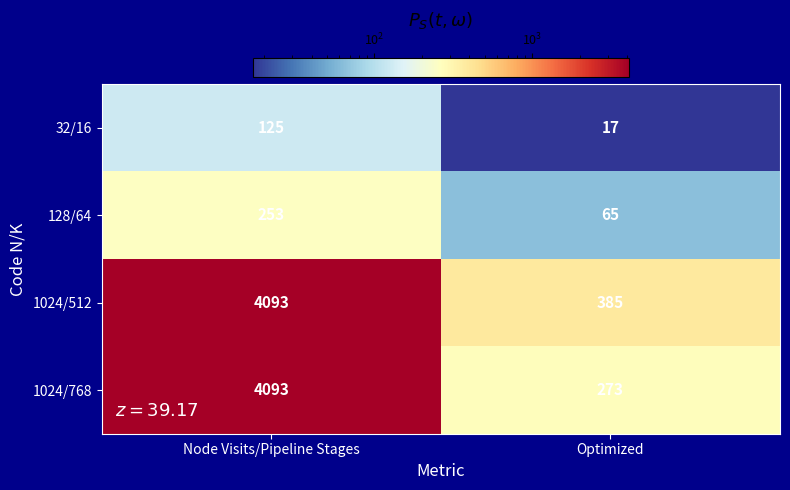

Rank the categories by 1024/768 value from lowest to highest.

Optimized, Node Visits/Pipeline Stages